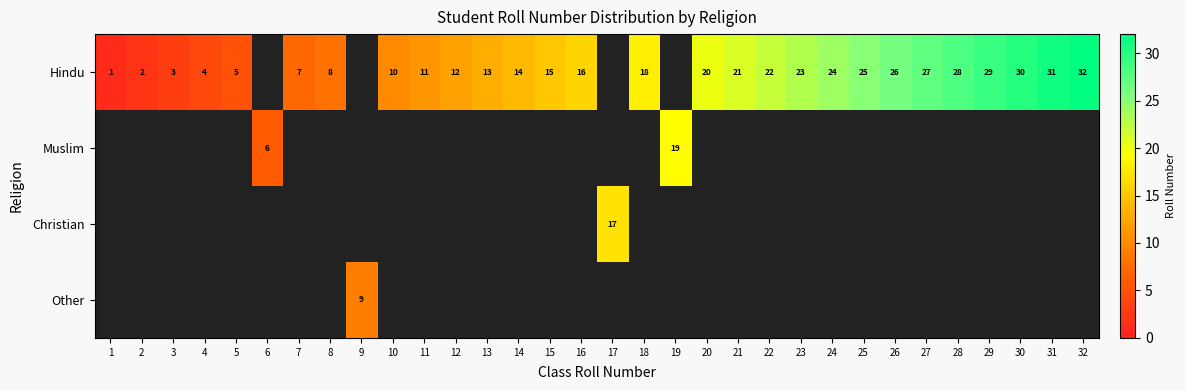

True or false: Hindu has a value of 32 at 20.

False